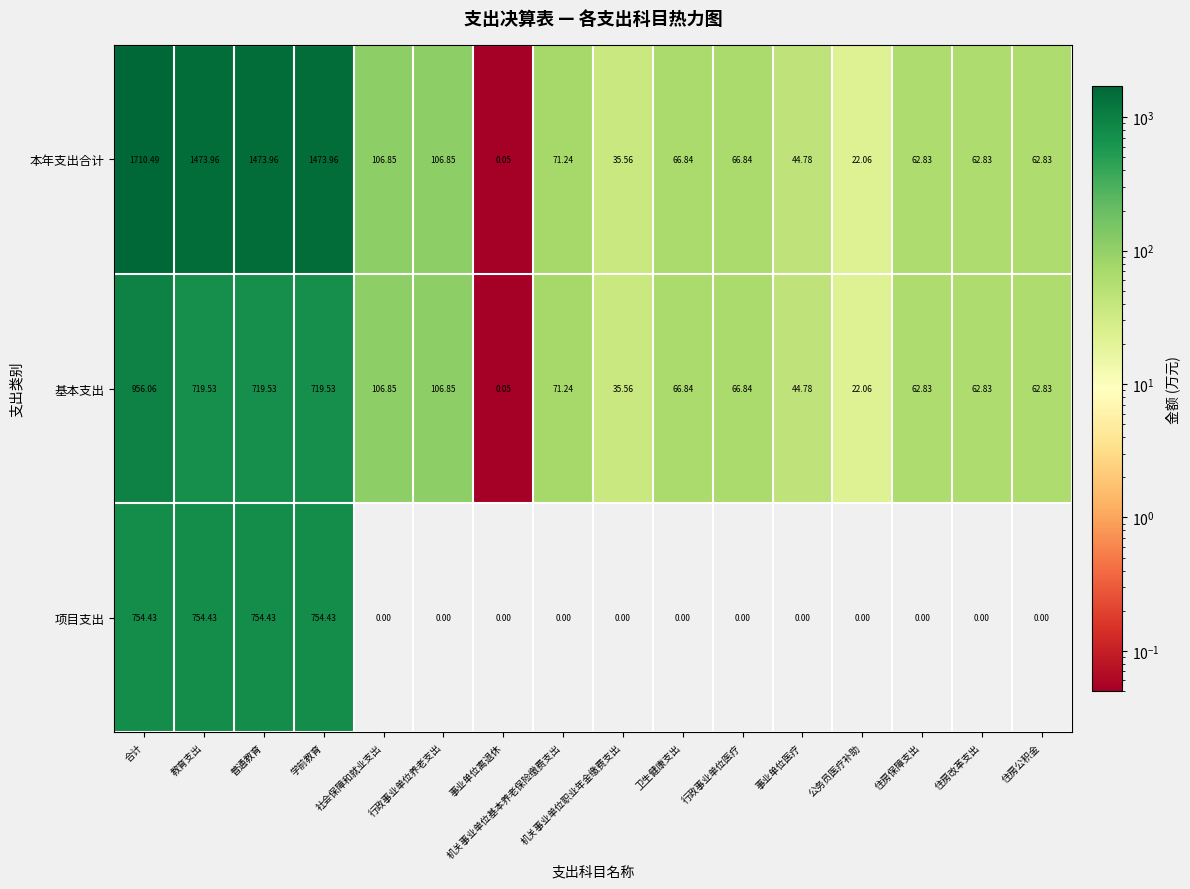

Which series has the largest total across all categories?

本年支出合计